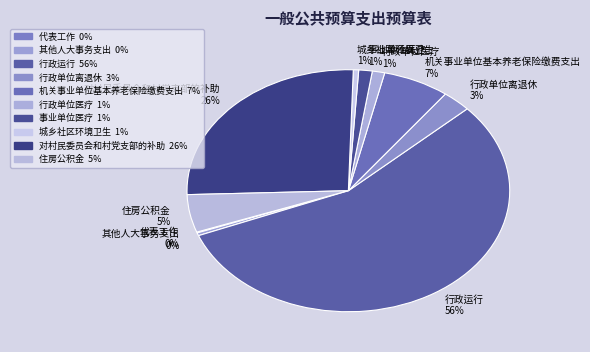

The 机关事业单位基本养老保险缴费支出 slice represents 14% of the pie. True or false?

False